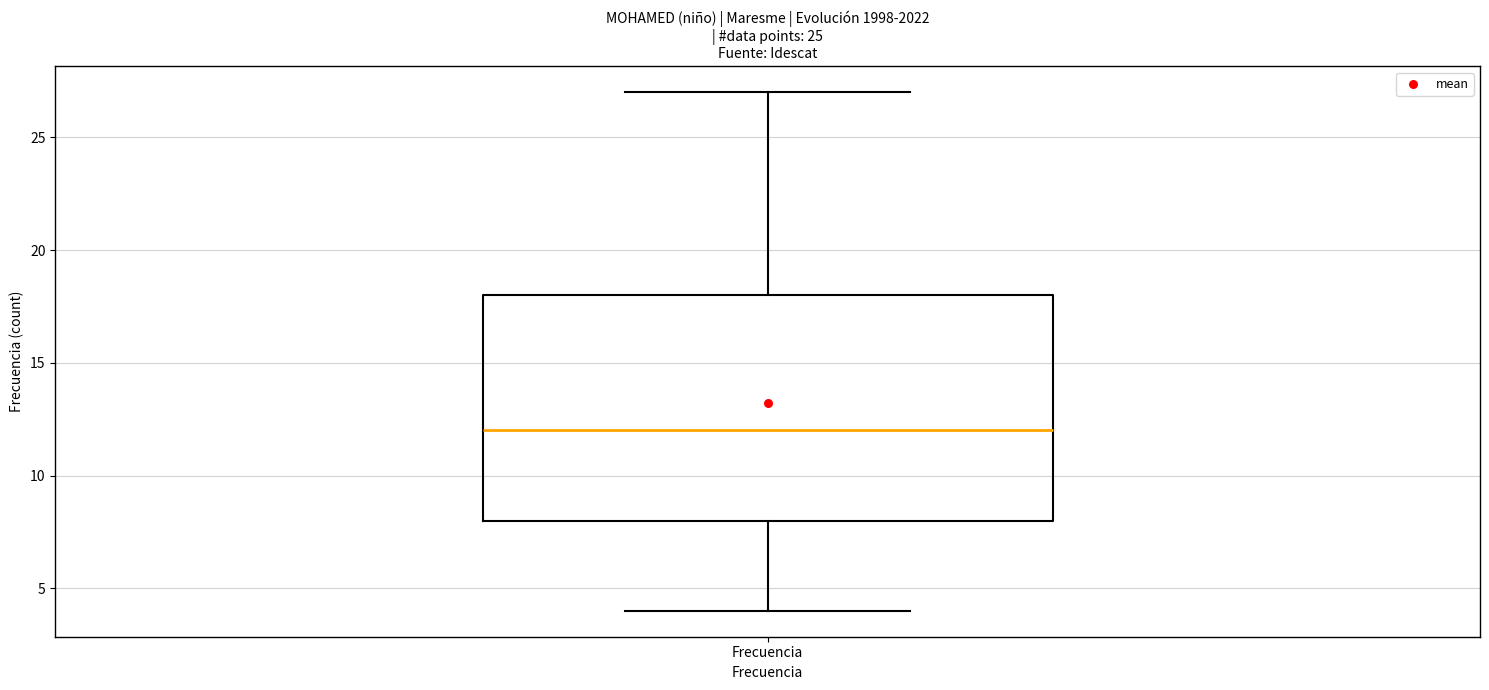

Where is the lower edge of the box for Frecuencia on the y-axis? The values are not printed on the chart, so give them approximately, as read against the axis.

8